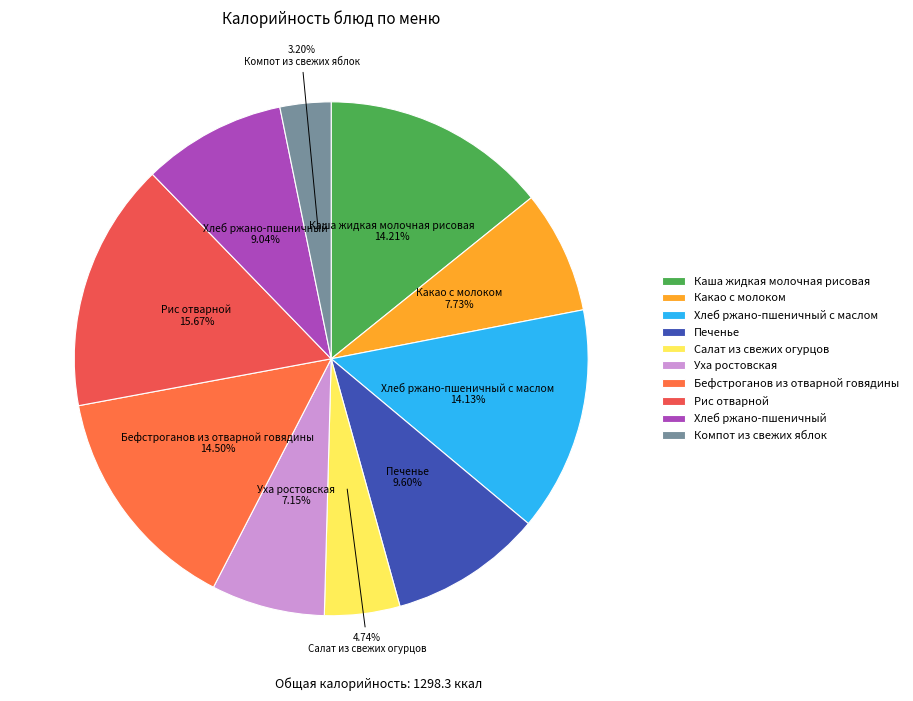

To the nearest percent, what portion does Салат из свежих огурцов represent?

5%